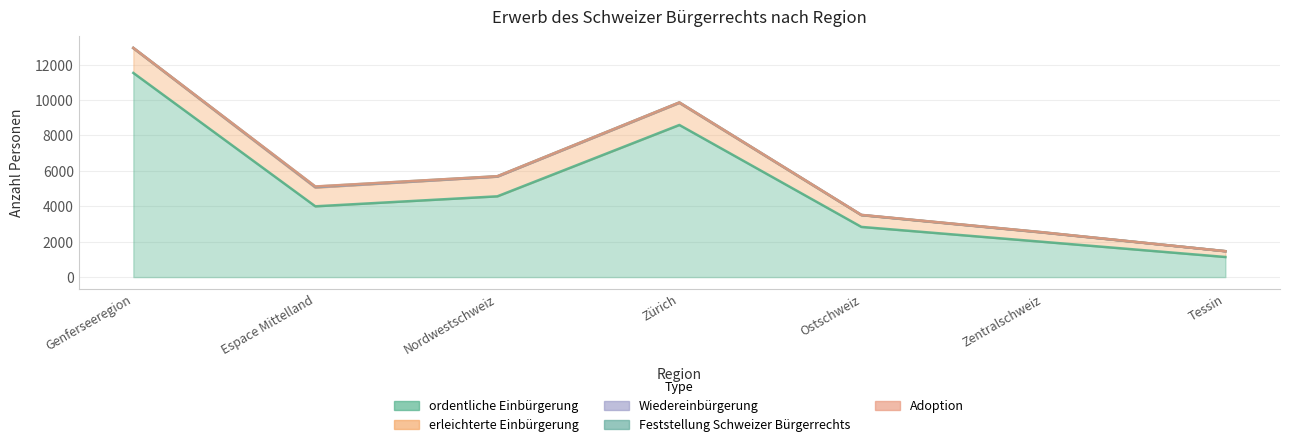

Does the chart display data point markers on the line(s)?

No